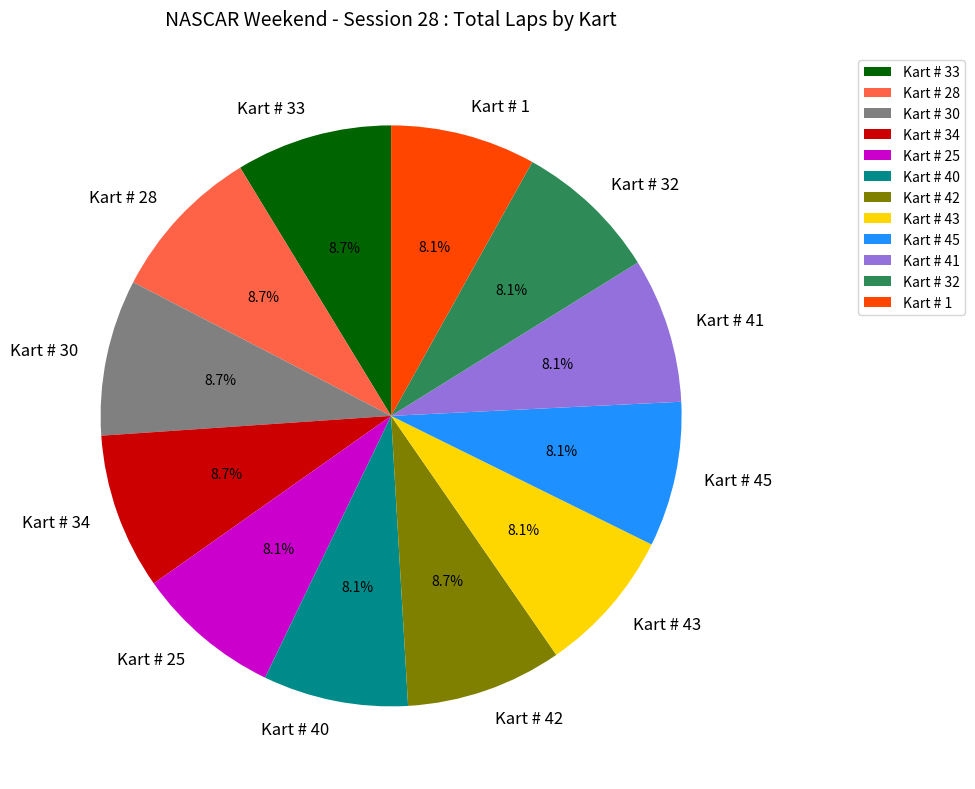

True or false: Kart # 43 accounts for 8% of the total.

True